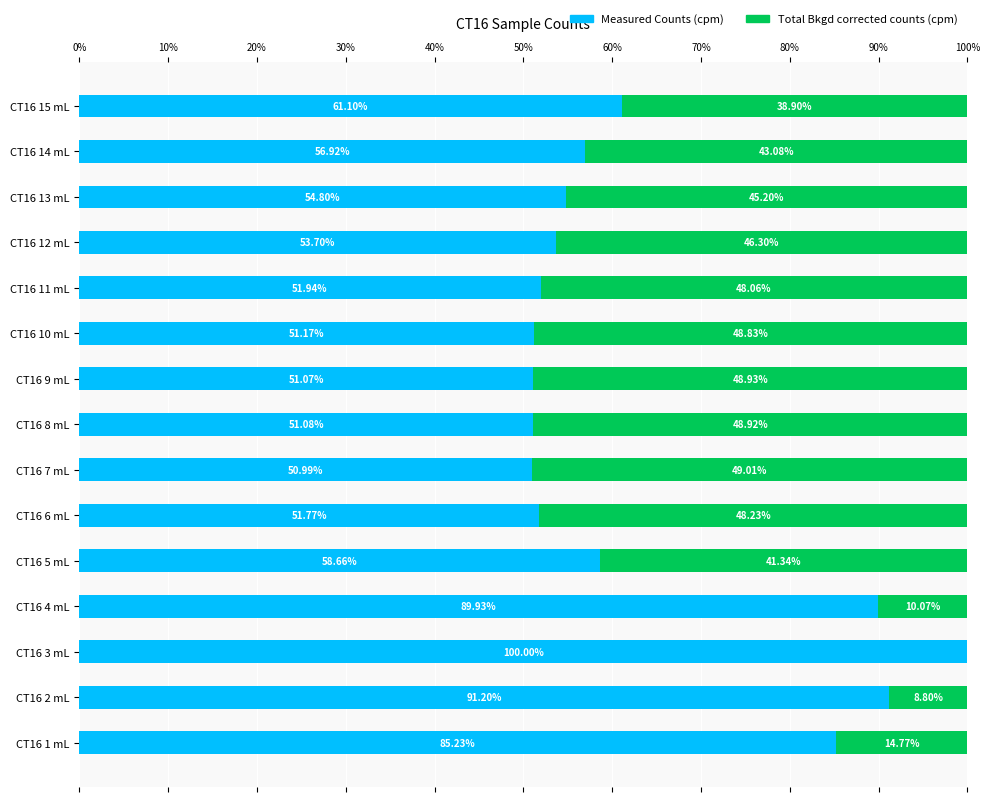

What is the total value across all series at CT16 1 mL?

100.0